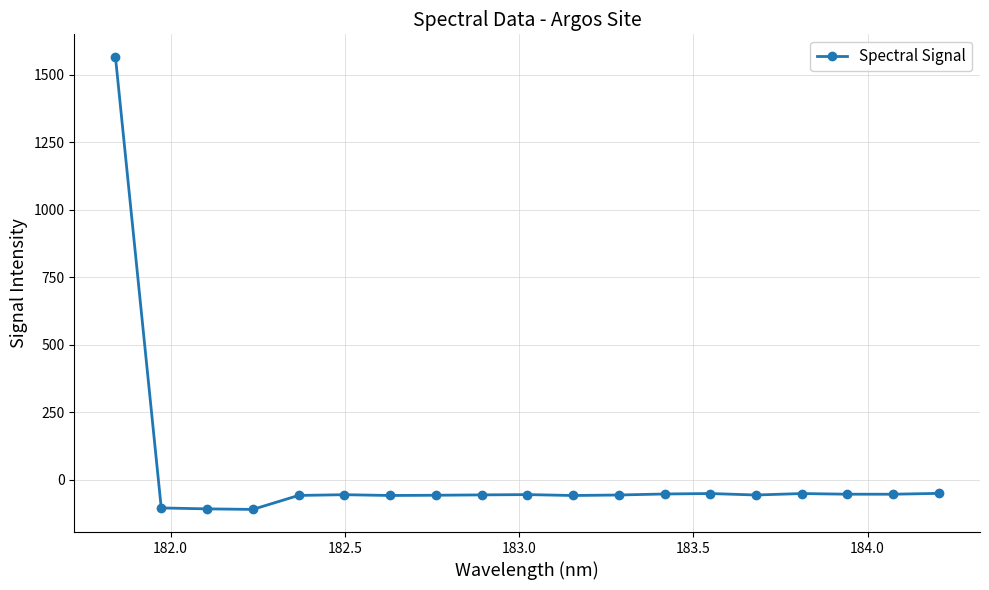

What is the greatest value displayed?

1566.6